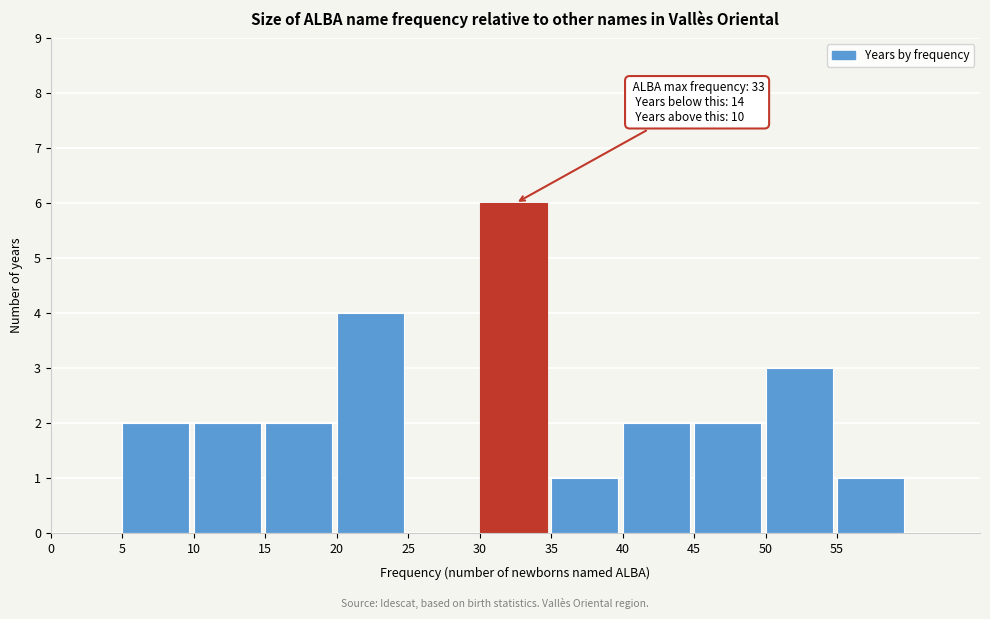

Which range on the x-axis has the tallest bar?

30 to 35